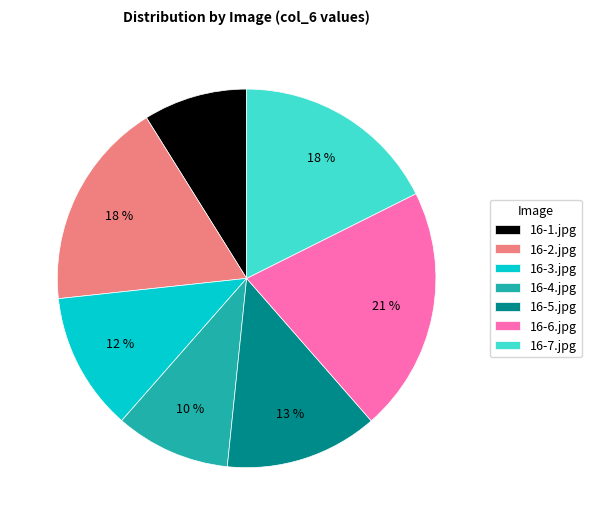

True or false: 16-3.jpg accounts for 12% of the total.

True